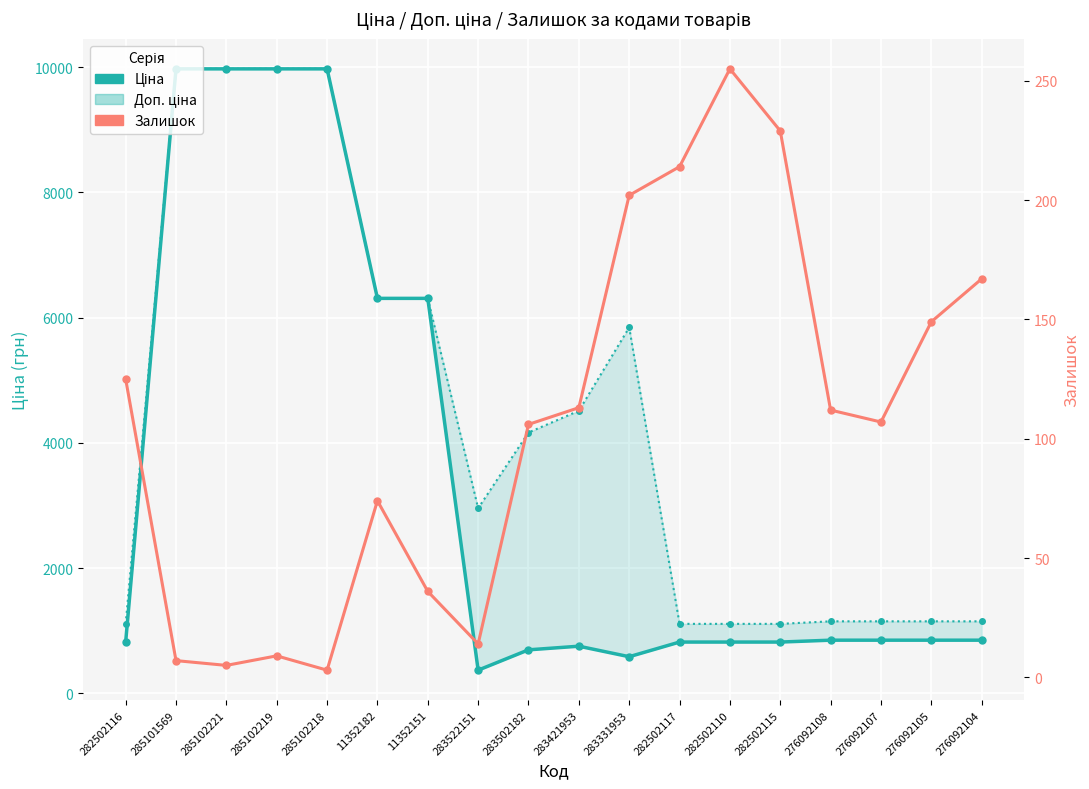

At which label is Доп. ціна closest to 5542?

283331953